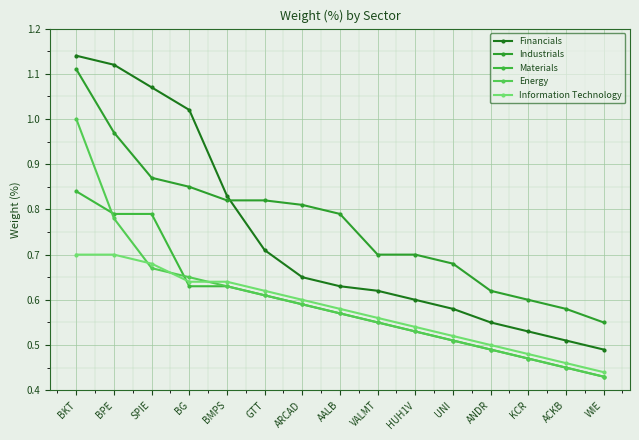

At which label does Industrials reach its minimum?

WIE